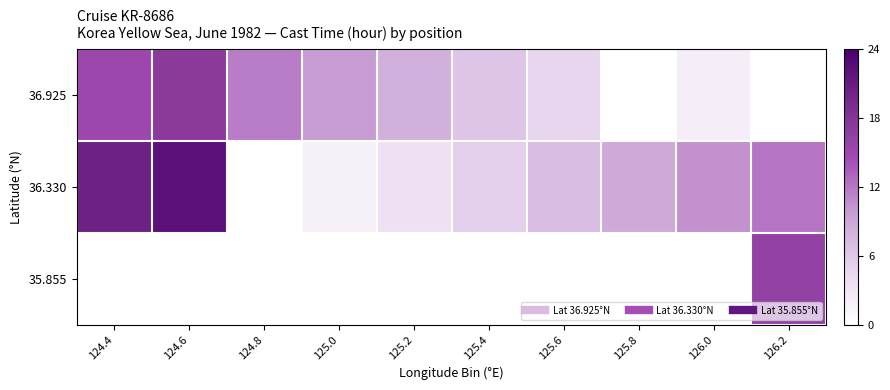

At which label does 36.925 first exceed 11?

124.4